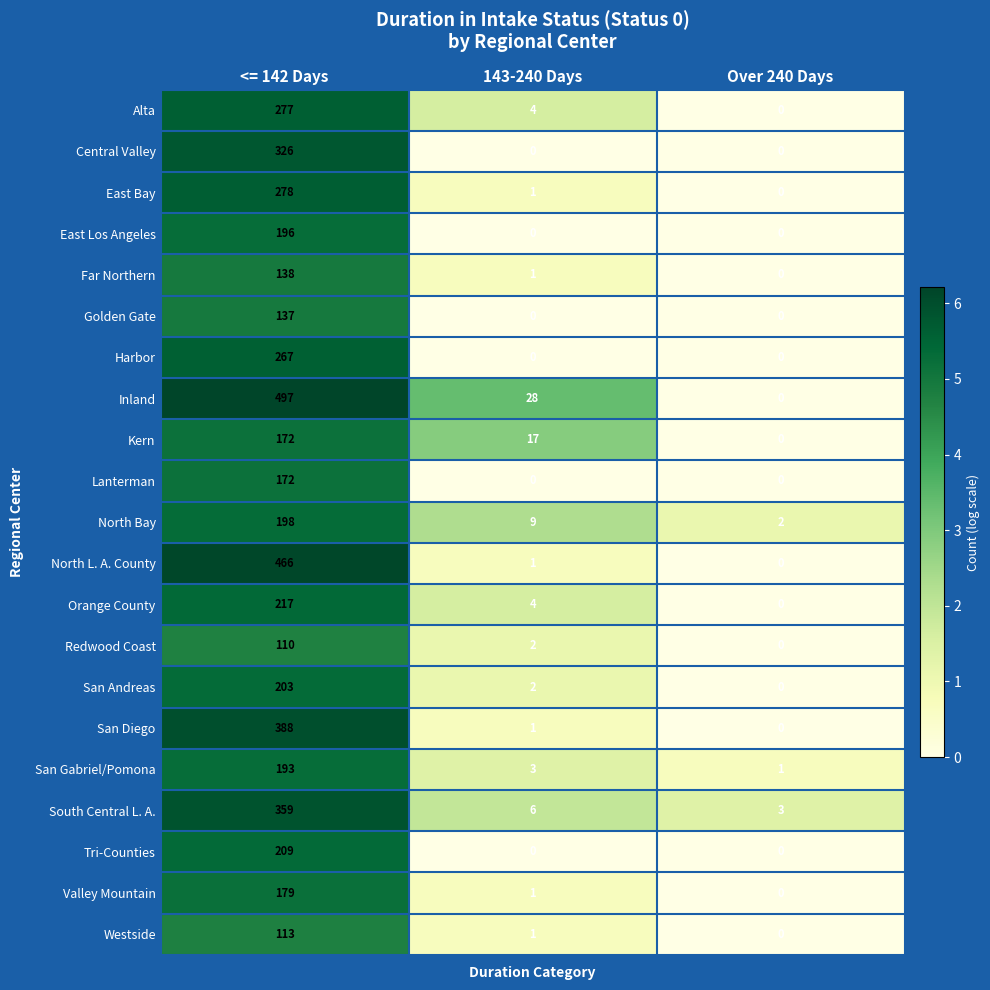

Which label corresponds to the largest value in the chart?

<= 142 Days